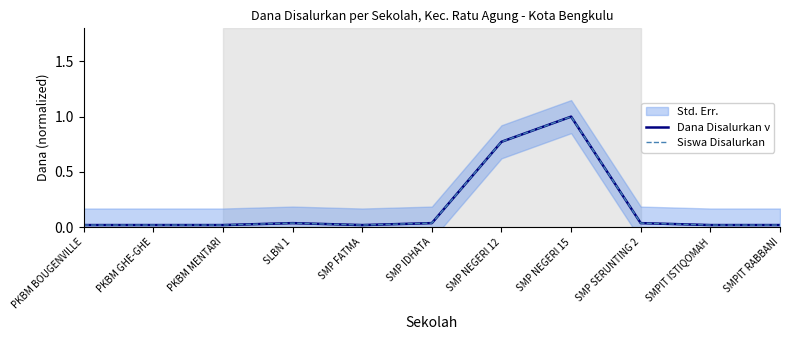

Between PKBM BOUGENVILLE and SMP NEGERI 15, which series saw the biggest shift?

Dana Disalurkan ν